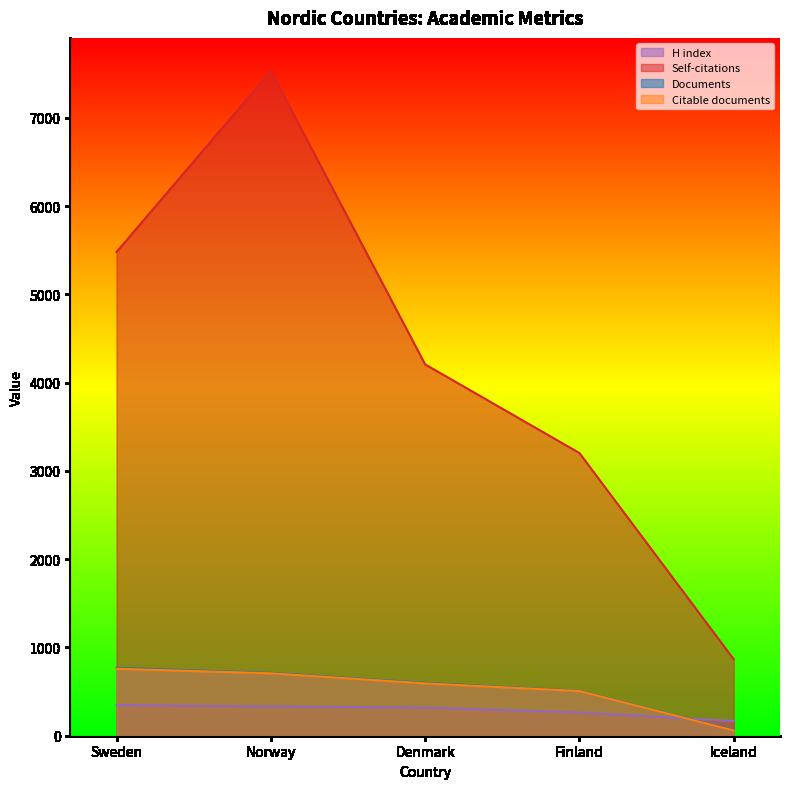

What are all the series names shown in the legend?

H index, Self-citations, Documents, Citable documents